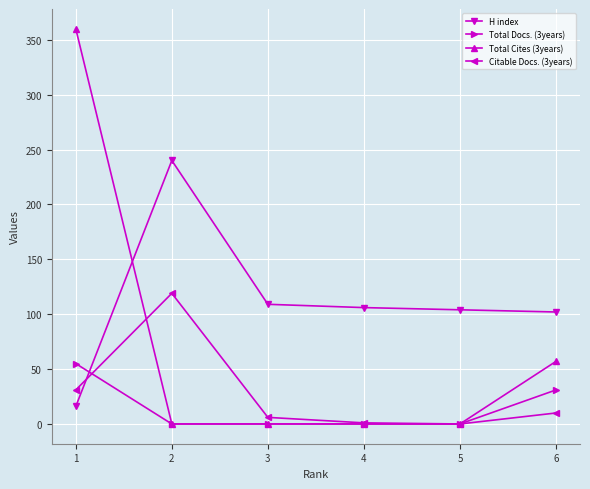

What is the value of the H index point at the 2nd from the left?

240